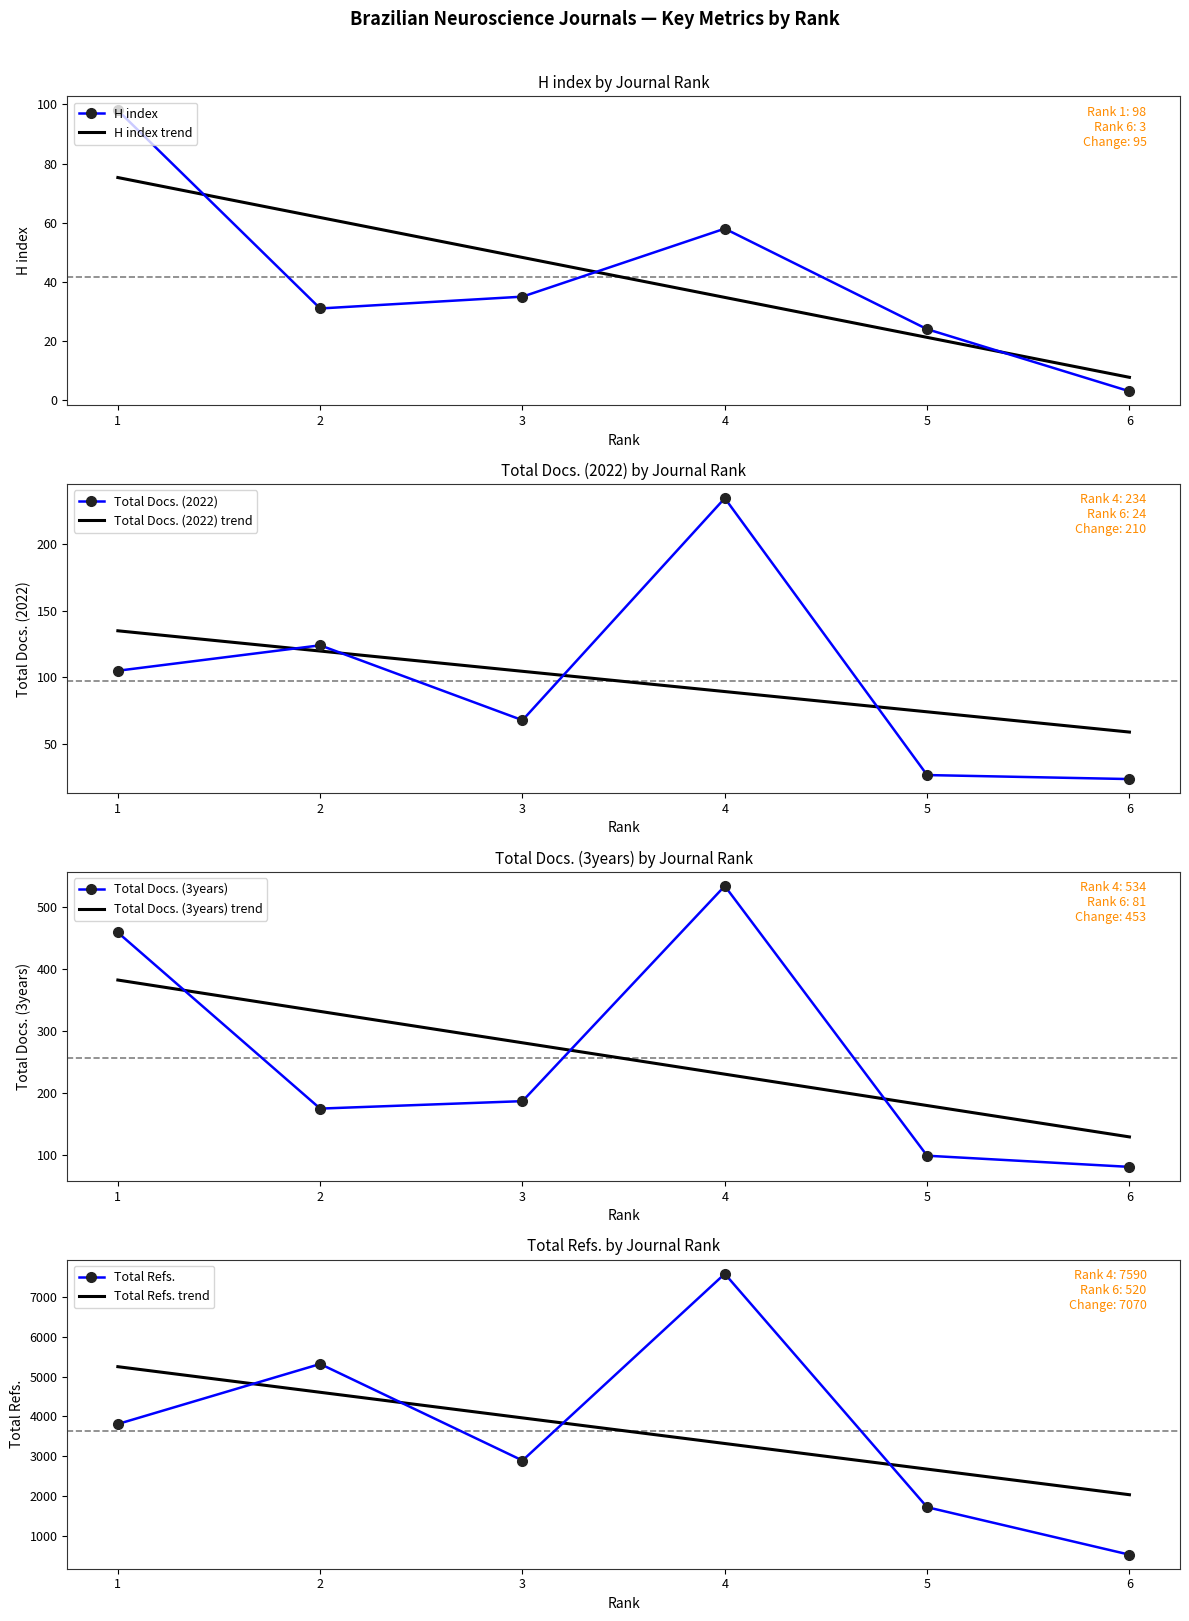

Reading left to right, what are all the values shown in this chart?

H index: 98	31	35	58	24	3
Total Docs. (2022): 105	124	68	234	27	24
Total Docs. (3years): 459	175	187	534	99	81
Total Refs.: 3809	5320	2890	7590	1715	520